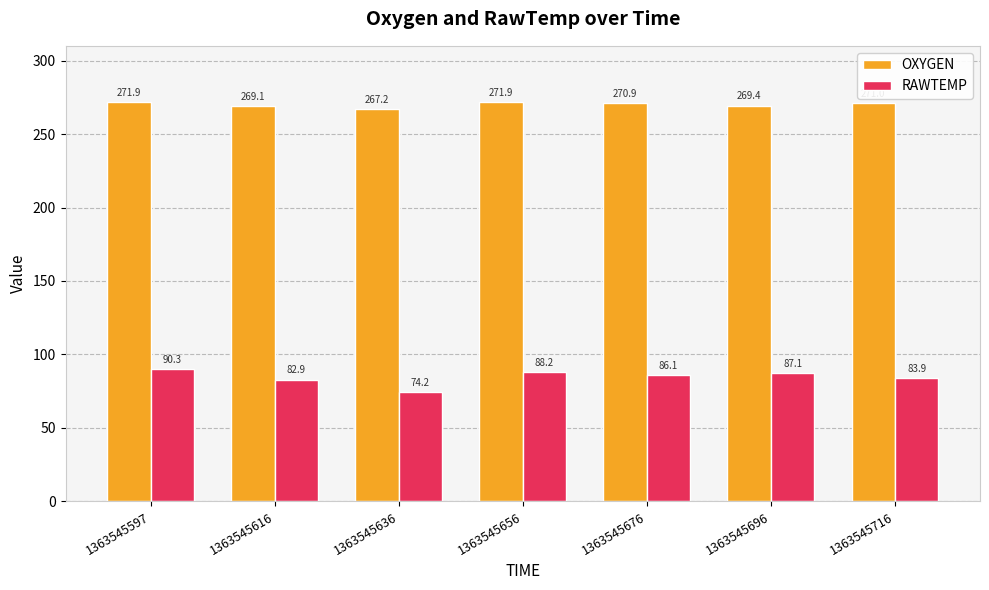

Rank the series at 1363545656 from highest to lowest value.

OXYGEN, RAWTEMP